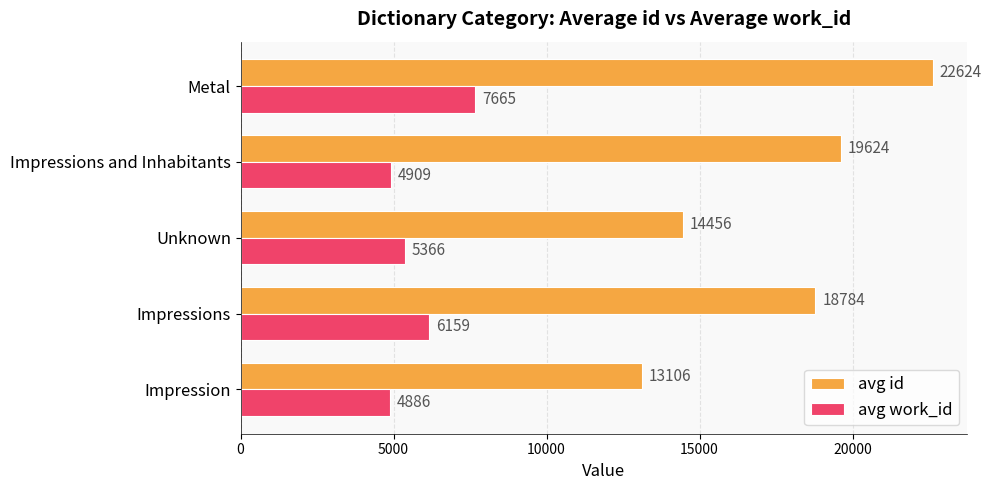

Is it true that avg id equals 18783.6 at Impressions?

True